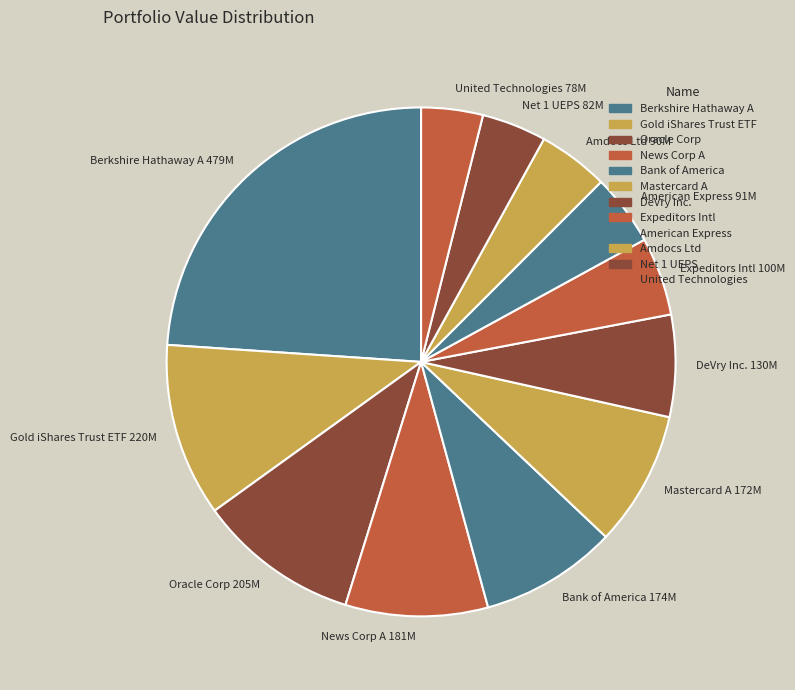

Approximately how many times larger is the value at News Corp A 181M compared to Gold iShares Trust ETF 220M?

0.8